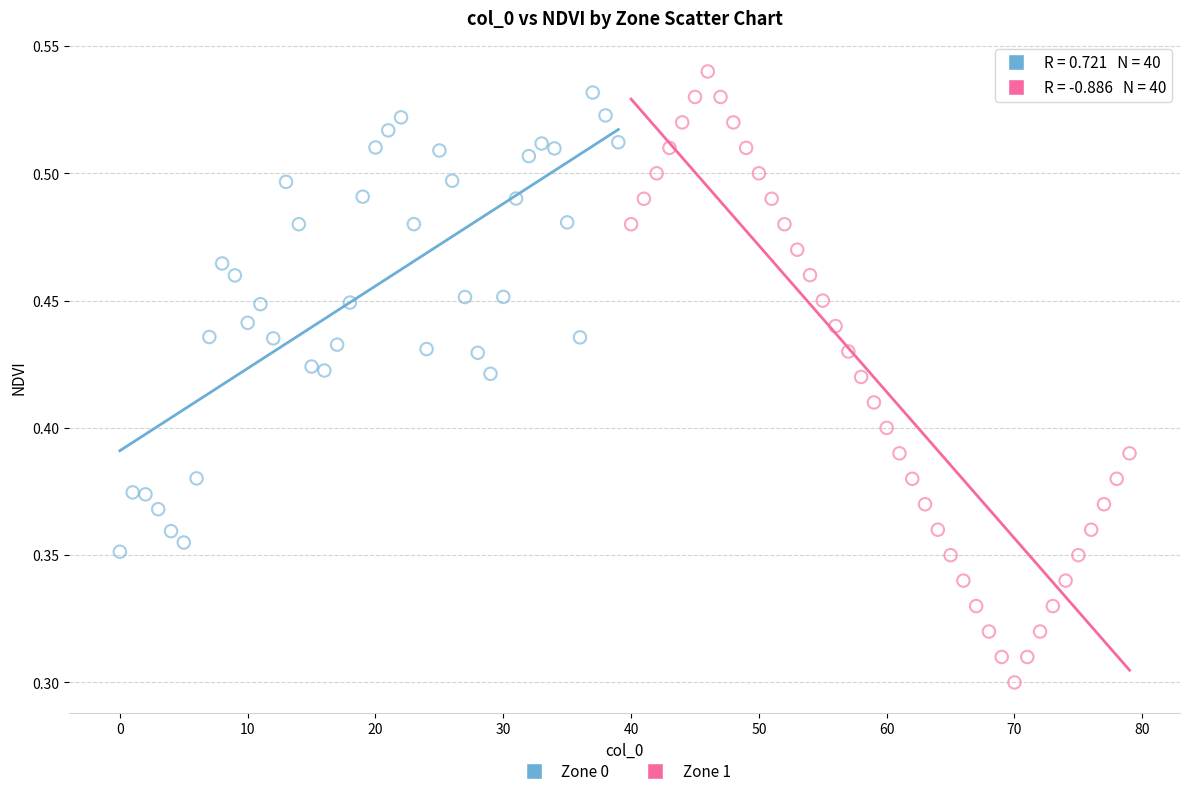

Which series contains the lowest Y value?

Zone 1